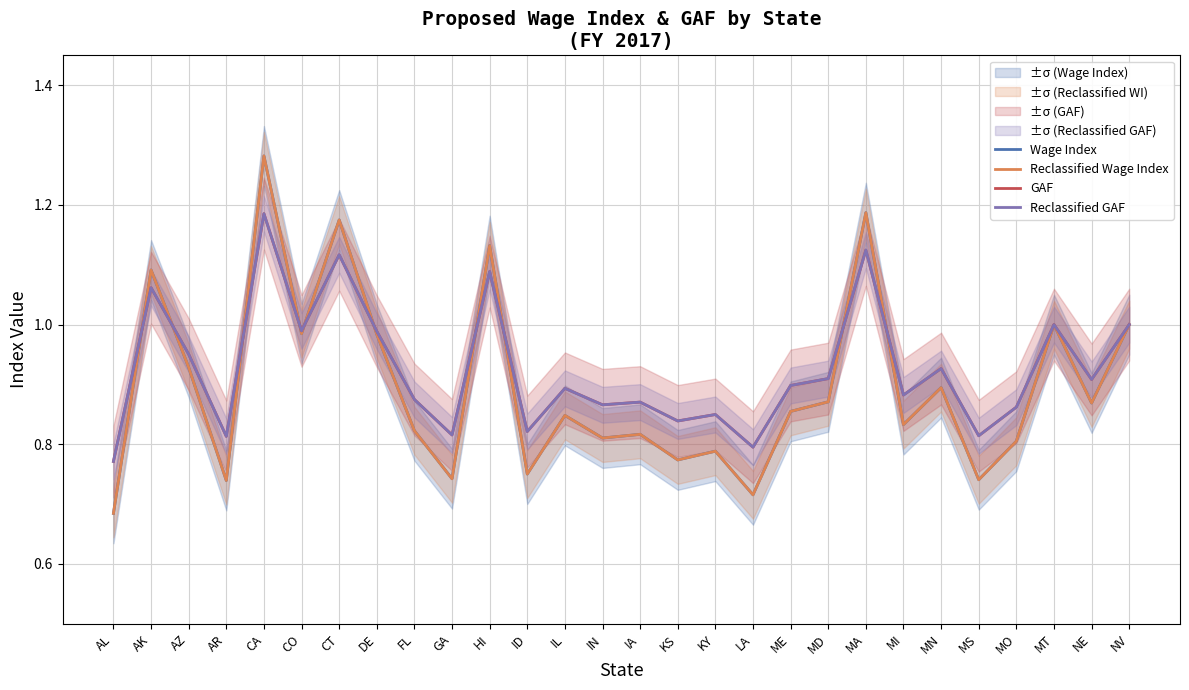

At which label is Wage Index closest to 0?

AL